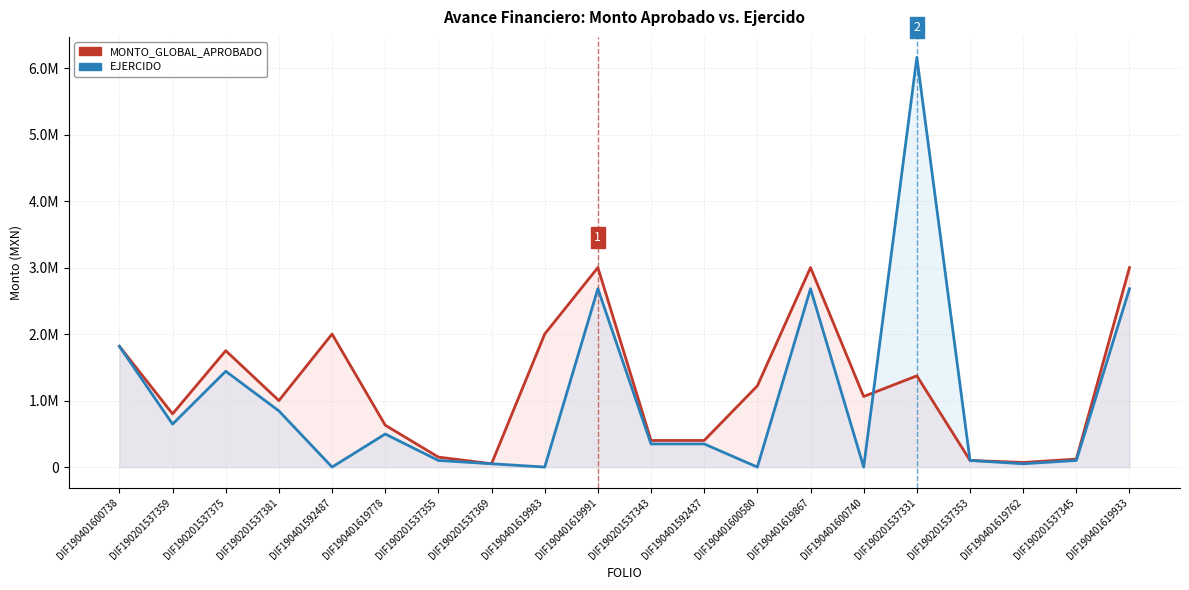

At which label does MONTO_GLOBAL_APROBADO reach its peak?

DIF190401619991